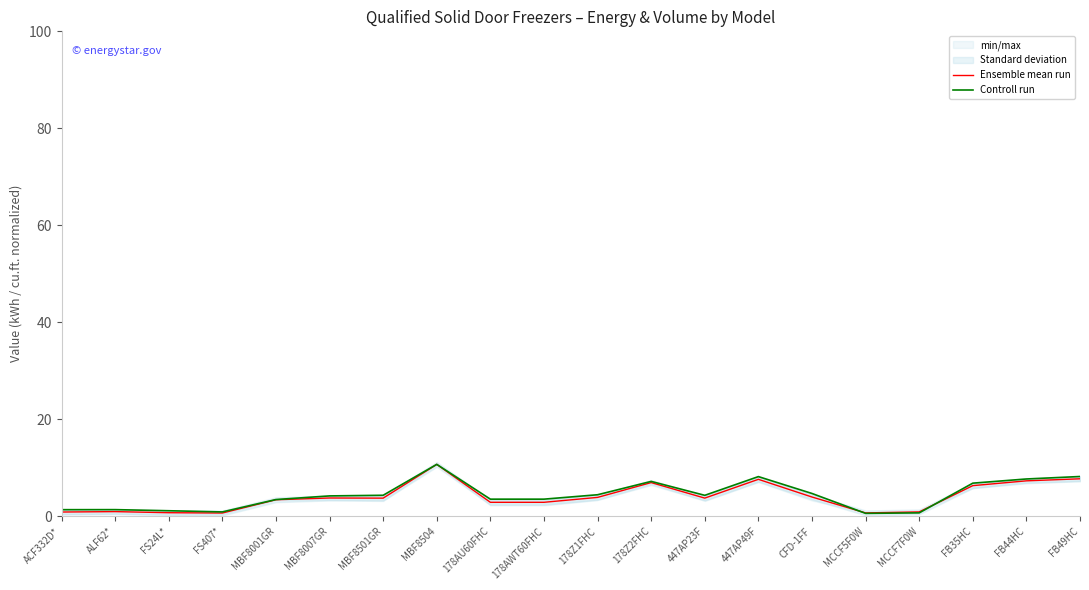

How many intersections are there between Controll run and Ensemble mean run?

2